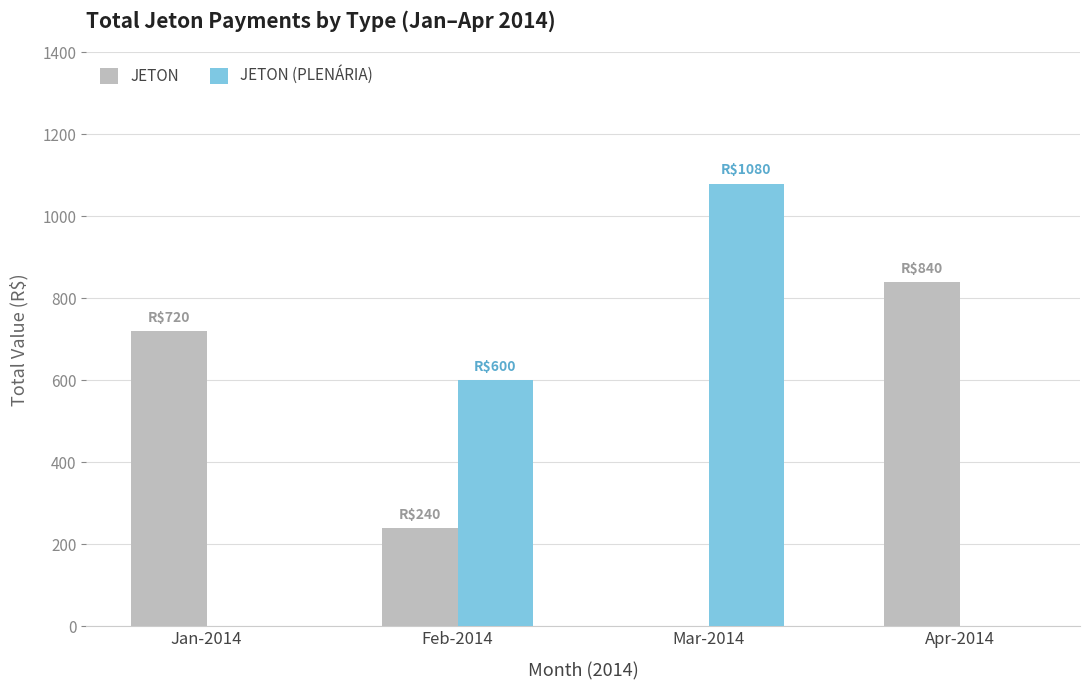

What are all the series names shown in the legend?

JETON, JETON (PLENÁRIA)